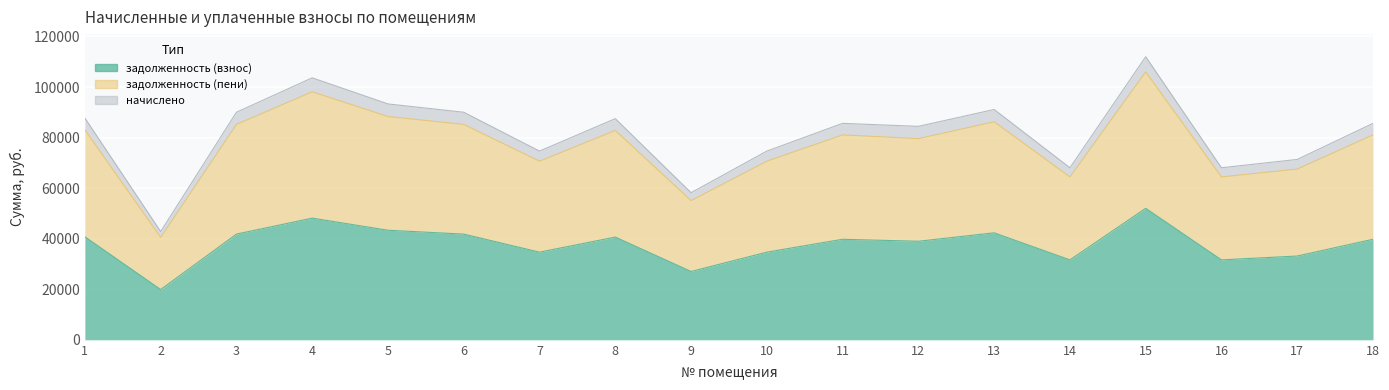

What is the greatest value displayed?

111971.5